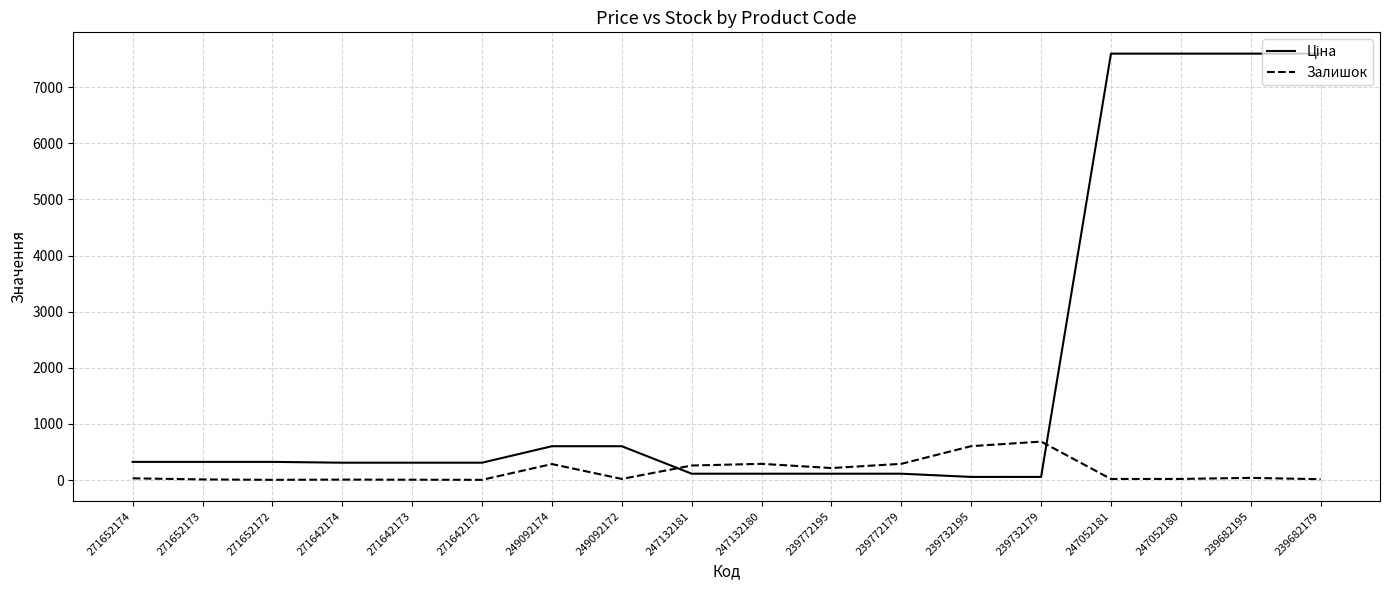

What is the greatest value displayed?

7596.5